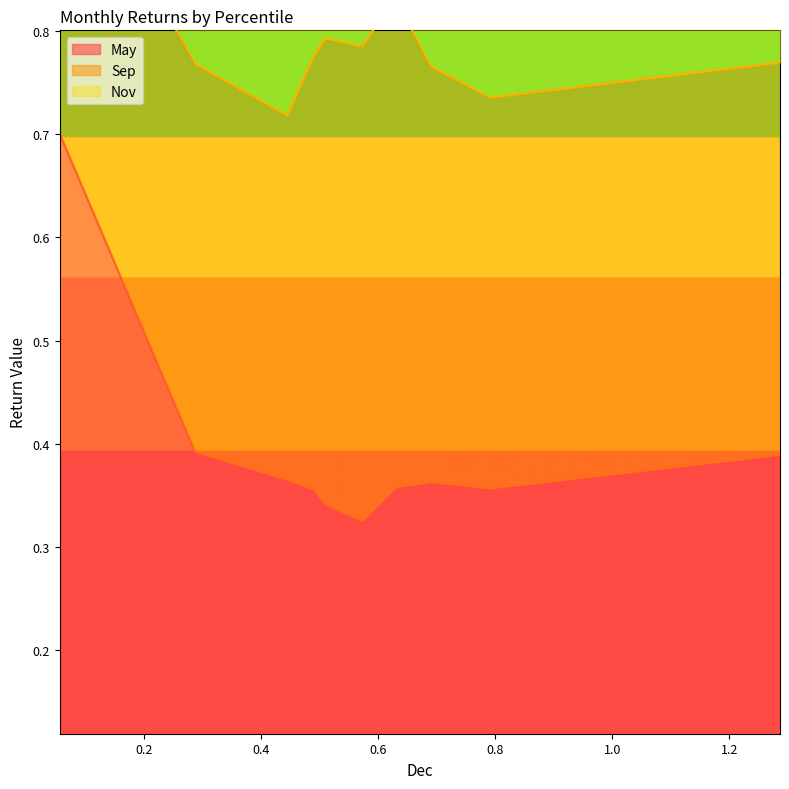

What is the value of the May point at the 4th from the left?

0.4